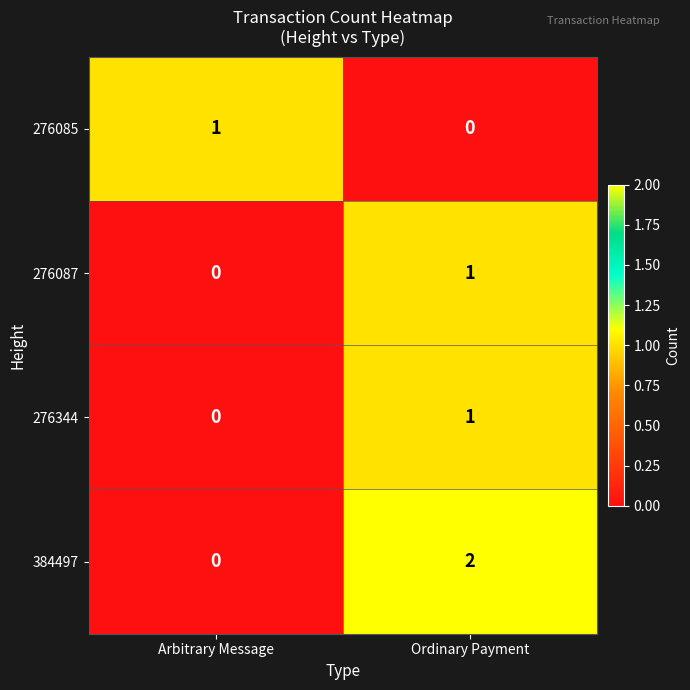

True or false: 384497 has a value of 0 at Arbitrary Message.

True